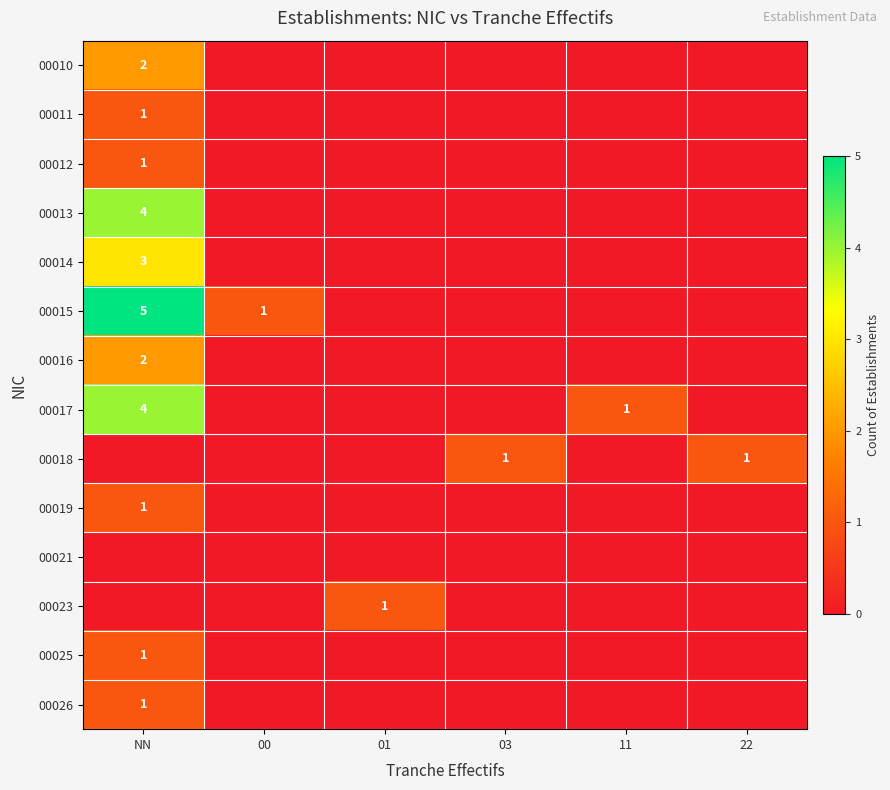

What is the difference between the maximum and minimum values in the 00013 series?

4